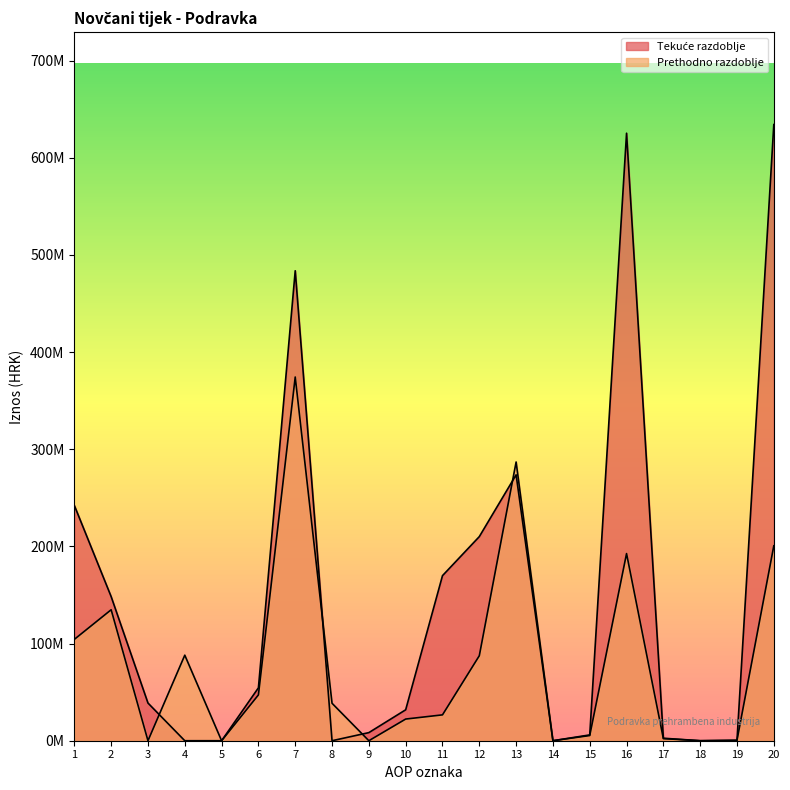

Which category has the highest value in the Tekuce razdoblje series?

20